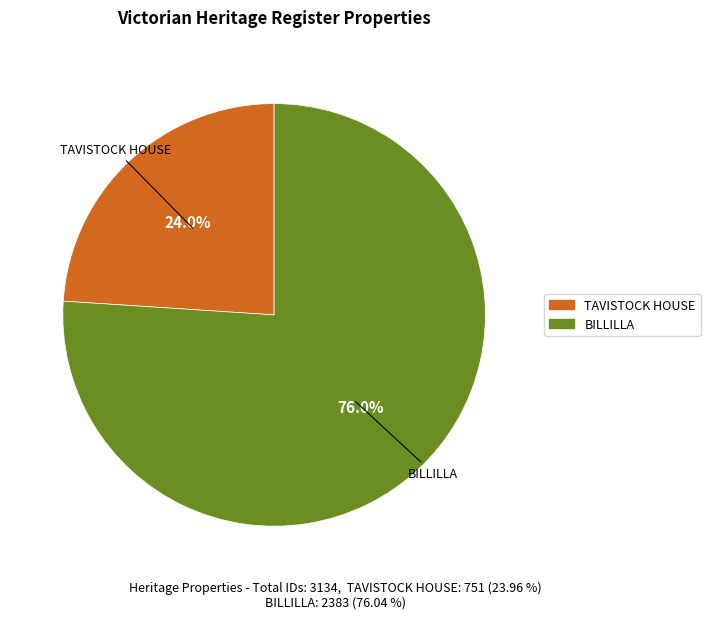

The TAVISTOCK HOUSE slice represents 17% of the pie. True or false?

False